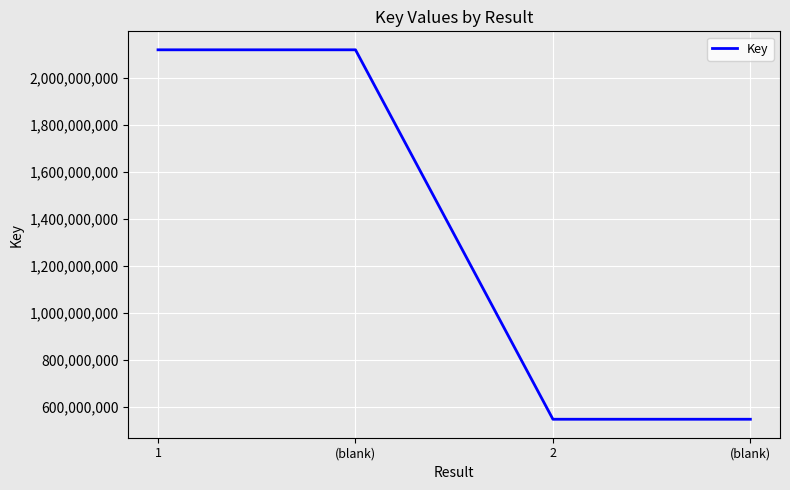

How many lines are shown in the chart?

1